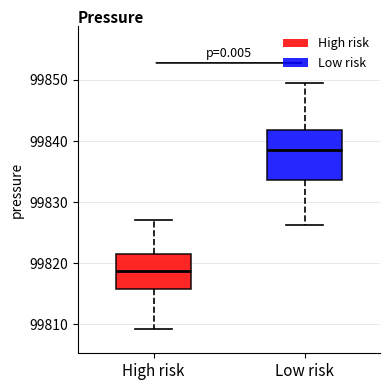

Comparing the boxes themselves (not the whiskers), which one is the tallest?

Low risk